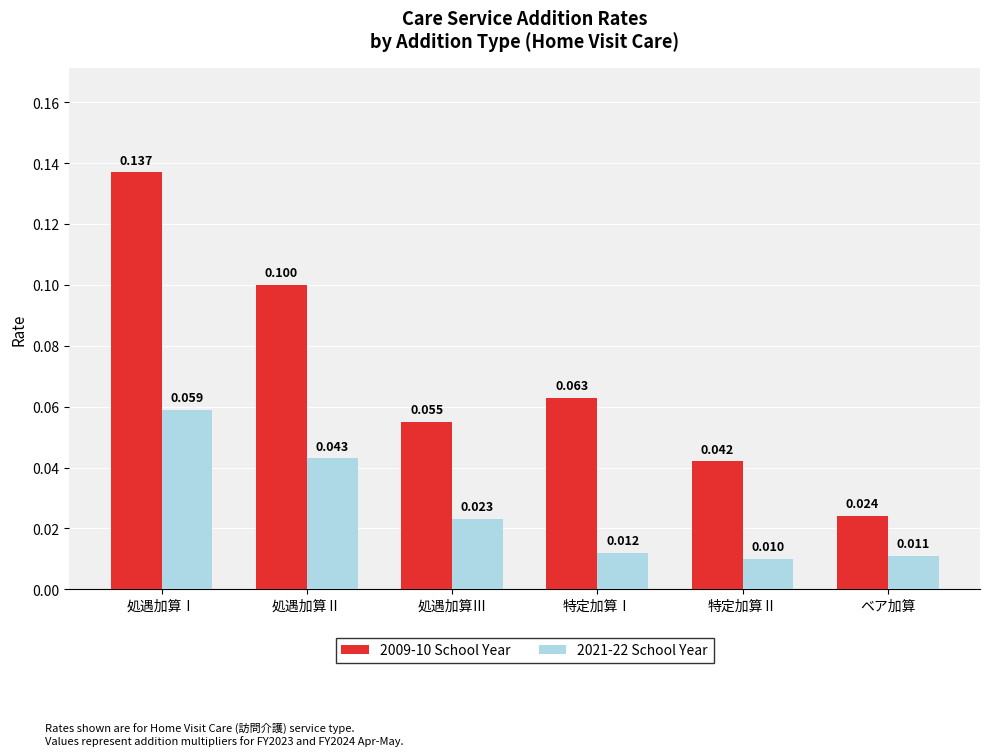

Which label corresponds to the smallest value in the chart?

特定加算Ⅱ